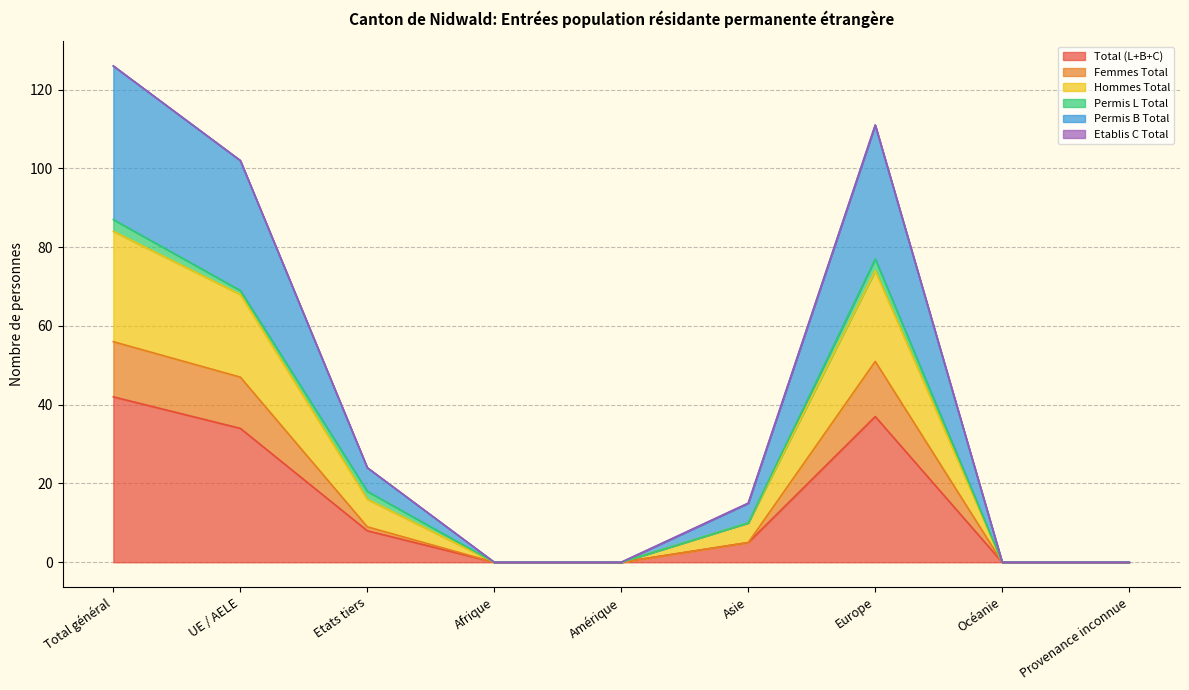

Between Provenance inconnue and Total général, which is larger?

Total général